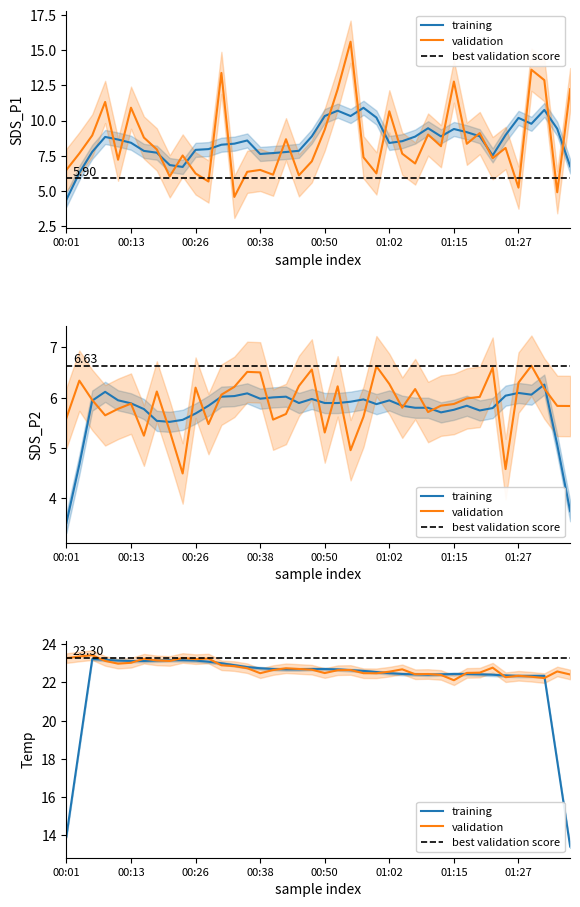

The SDS_P2 series shows 5.4 at 00:16. True or false?

True